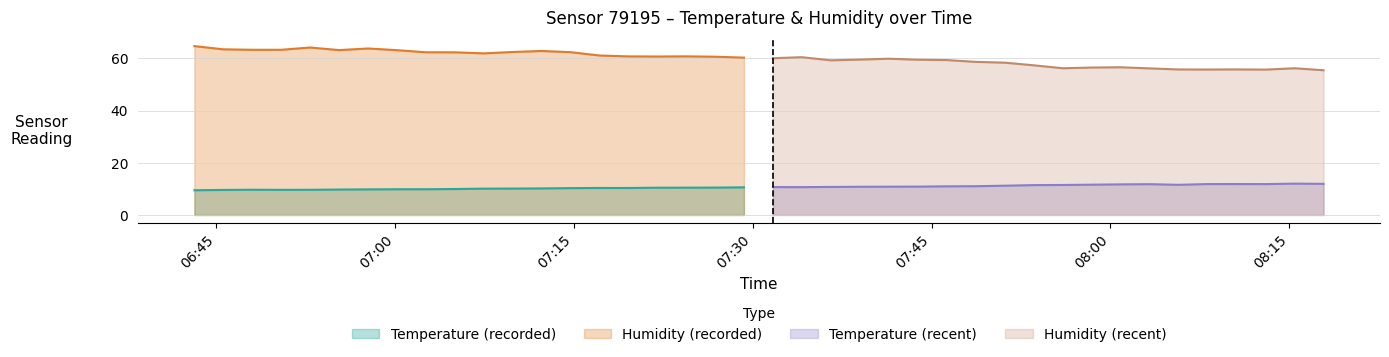

In Temperature, how many points are higher than both neighbors (excluding endpoints)?

6